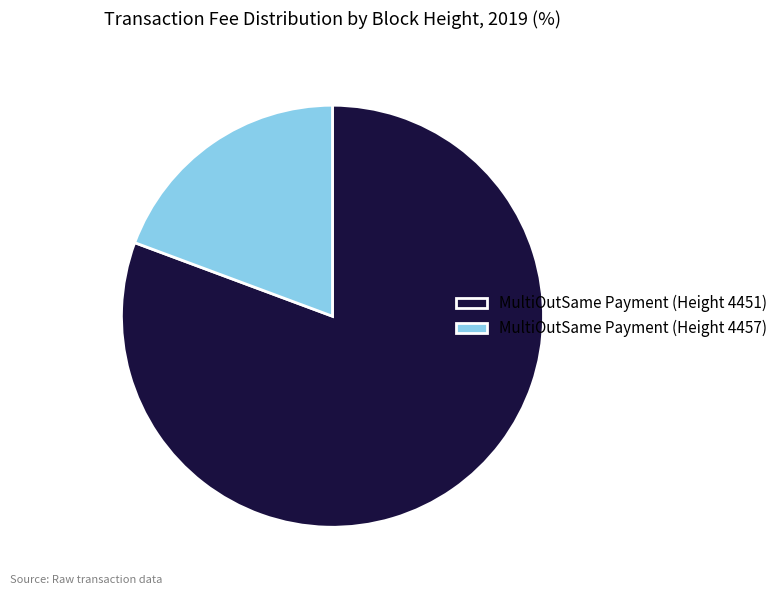

What is the majority slice?

MultiOutSame Payment (Height 4451)